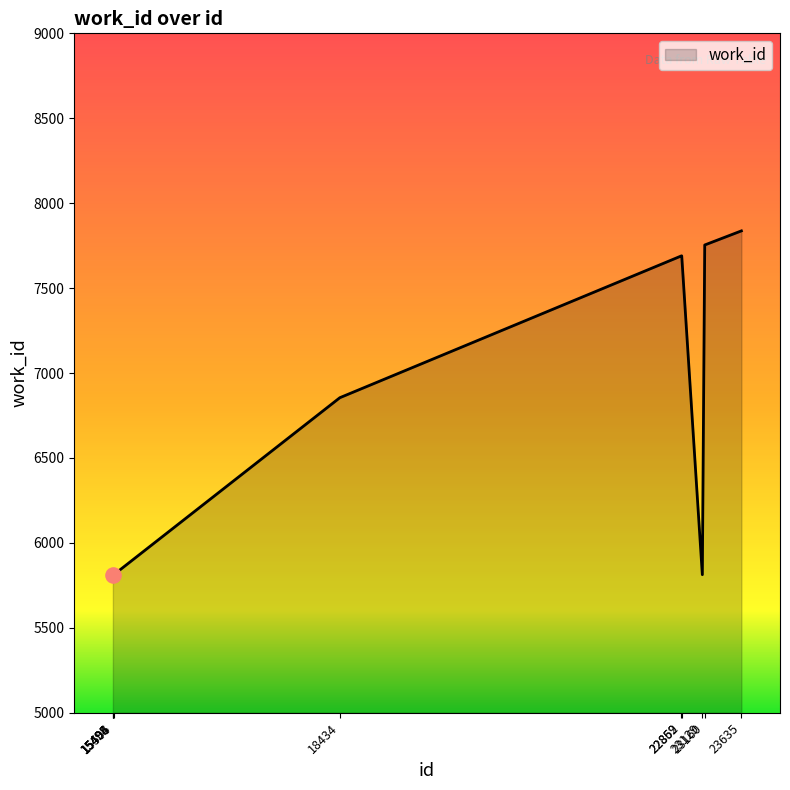

What is the change in value from 15498 to 23635?

+2024